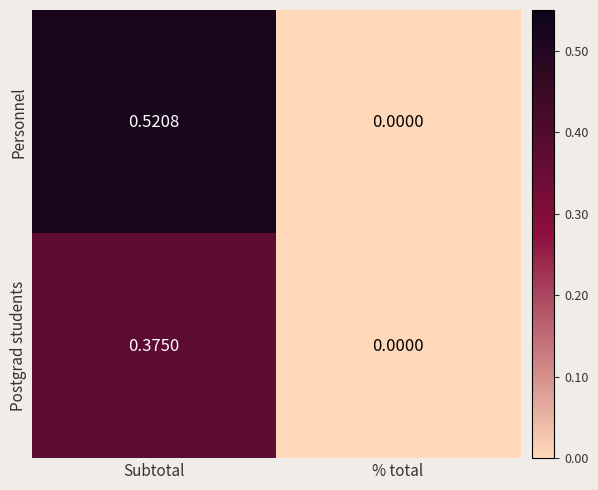

Which series changed the most between Subtotal and % total?

Personnel